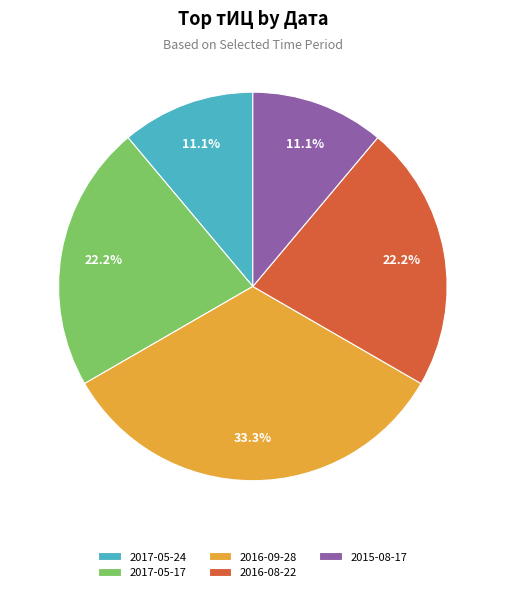

Does 2017-05-17 account for over 50% of the chart?

No